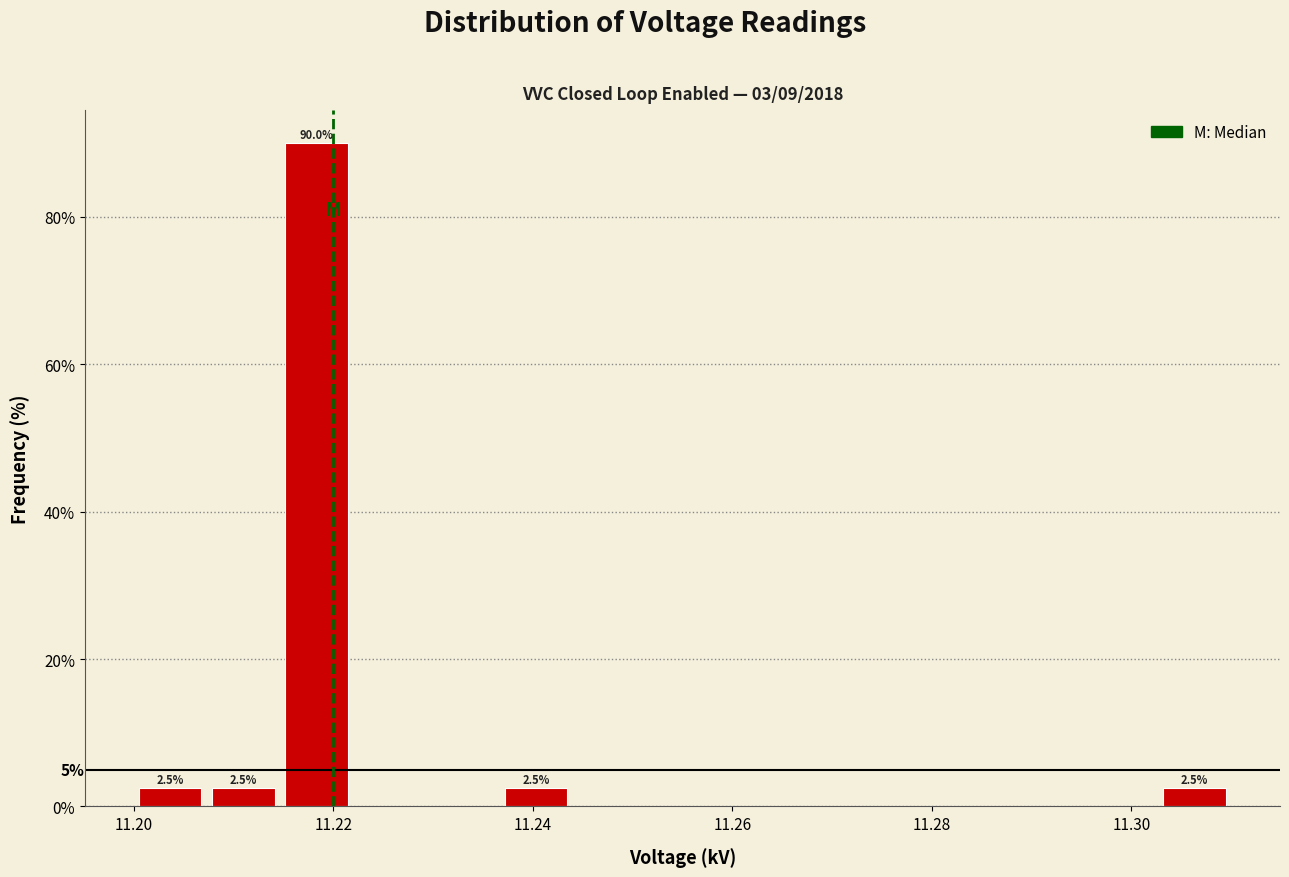

Read against the x-axis, roughly where is the centre of the tallest bar?

11.218